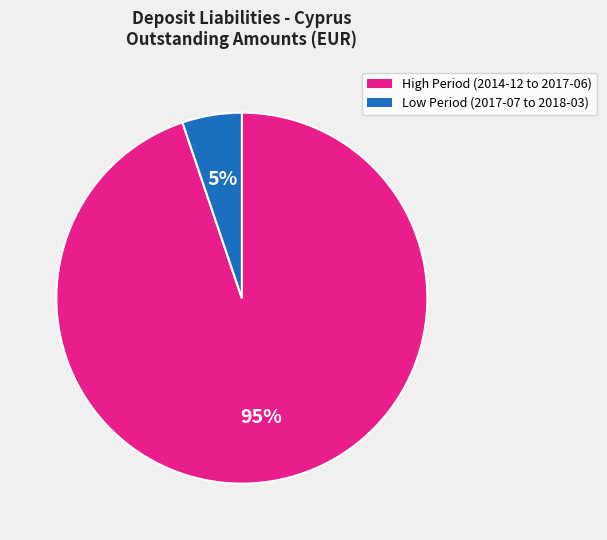

To the nearest percent, what portion does High Period (2014-12 to 2017-06) represent?

95%